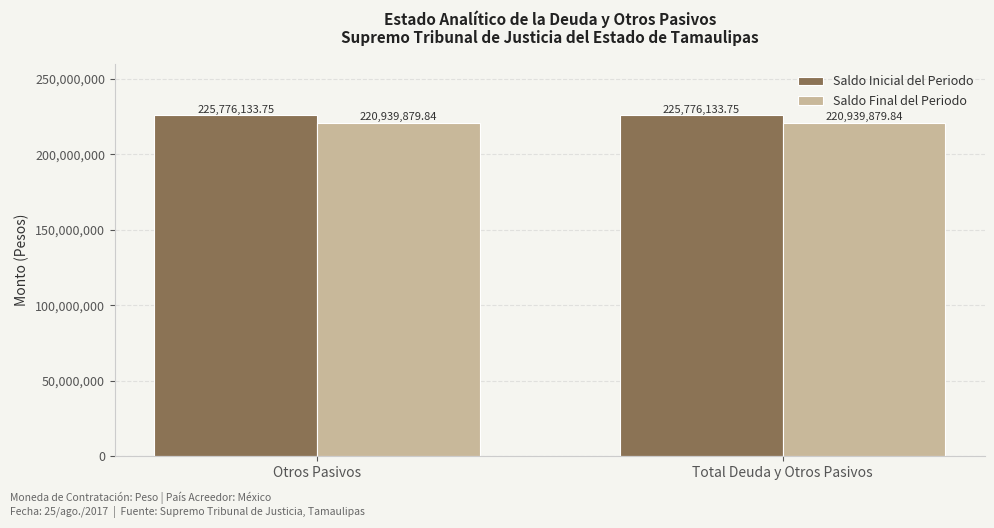

Is the value of Saldo Inicial del Periodo at Otros Pasivos greater than the value of Saldo Final del Periodo at Total Deuda y Otros Pasivos?

Yes